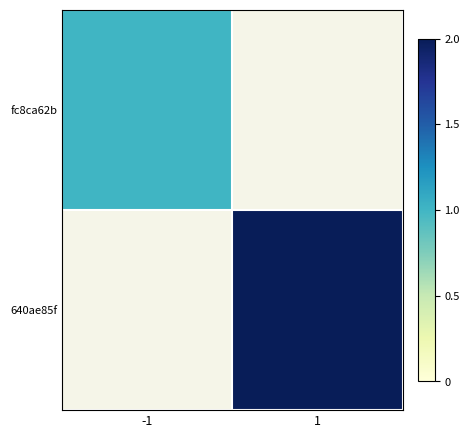

List the series in order of their peak value, lowest first.

fc8ca62b, 640ae85f